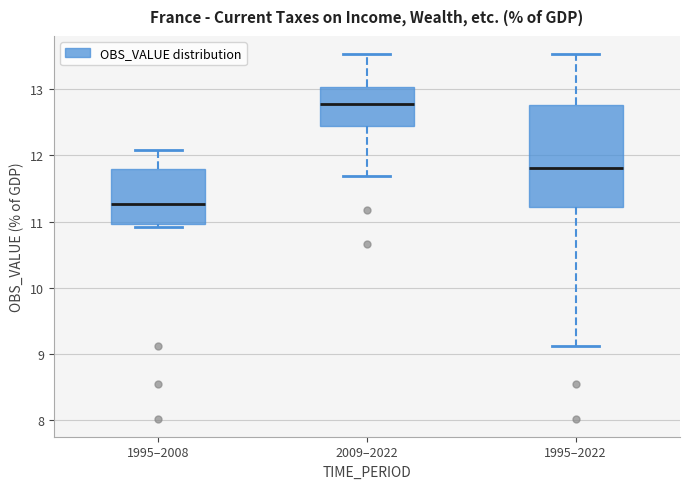

Where does the median line of the box for 1995–2008 sit on the y-axis? The values are not printed on the chart, so give them approximately, as read against the axis.

11.3